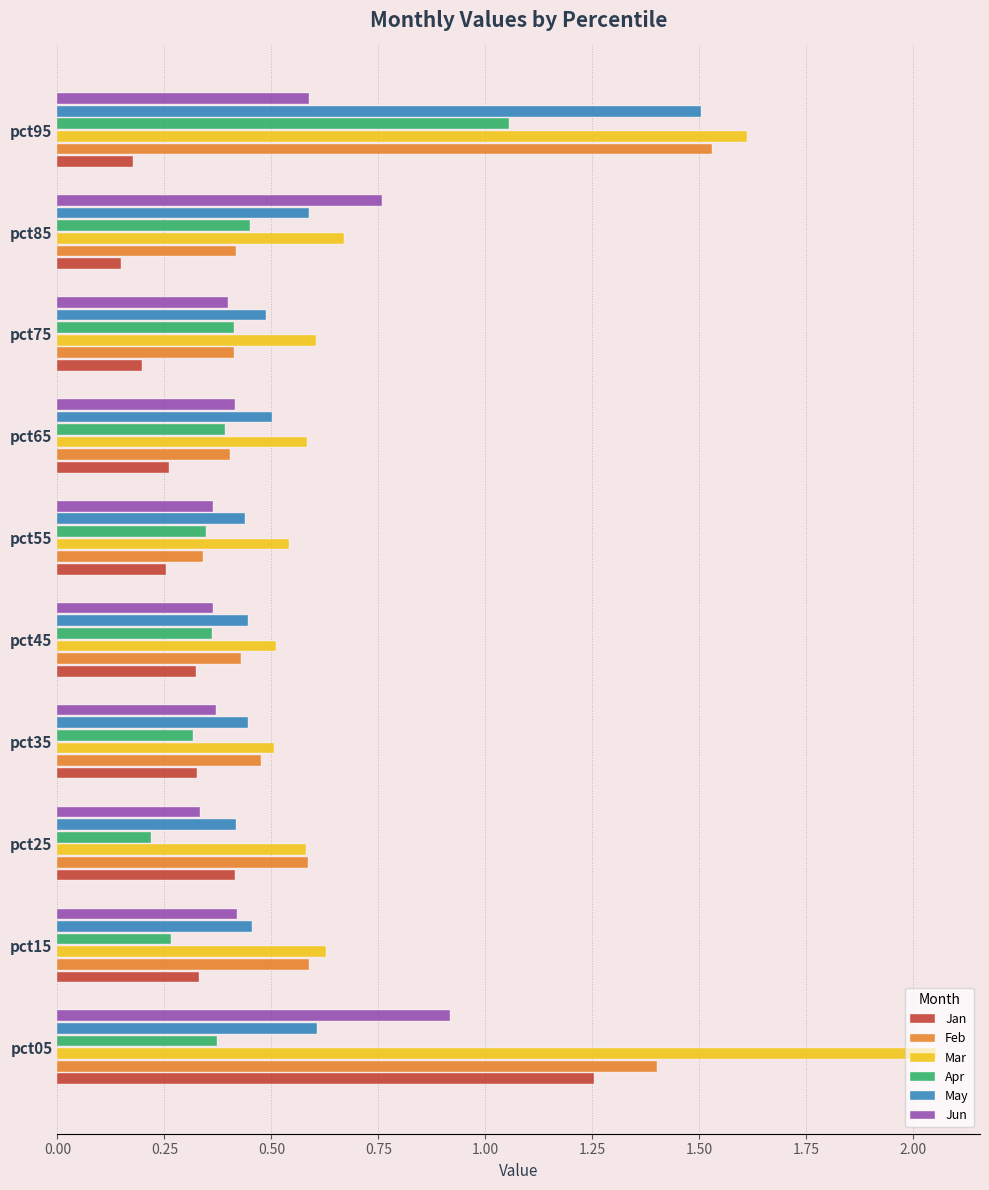

At which label is Mar closest to 1?

pct85